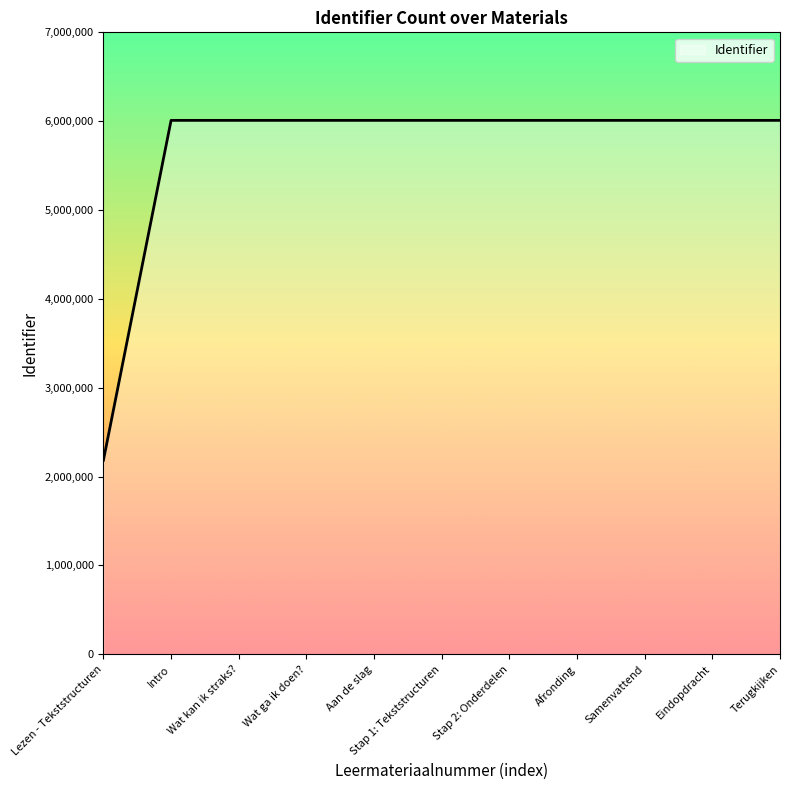

Where is the data nearest to the value 4096528?

Intro